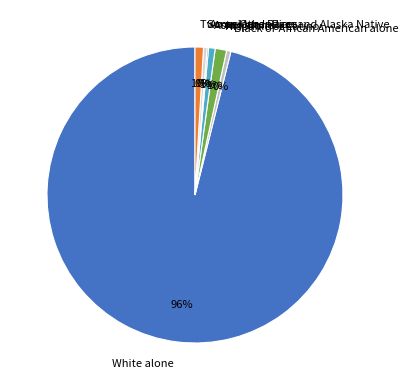

Is there any slice that represents more than half of the pie?

Yes